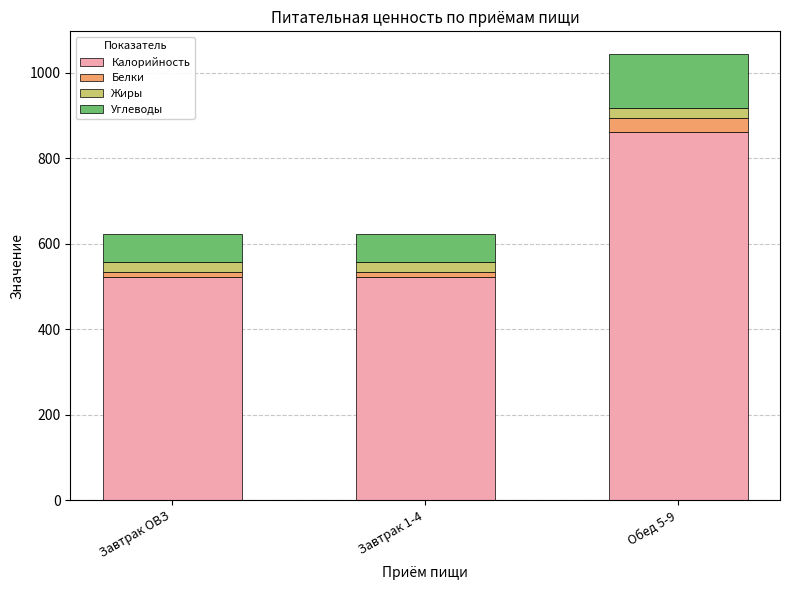

How many data points does each series have?

3